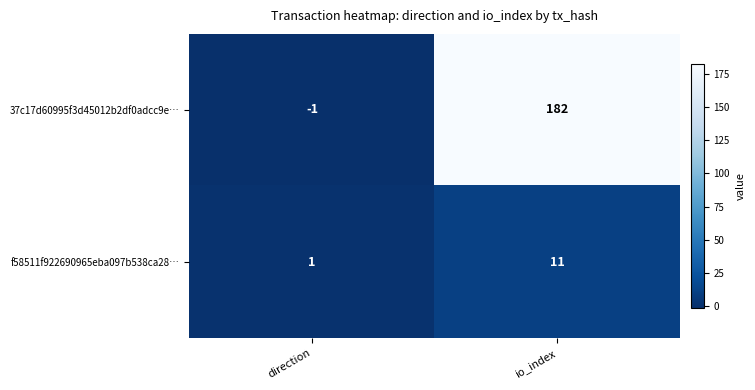

At which category is the sum across all series the highest?

io_index